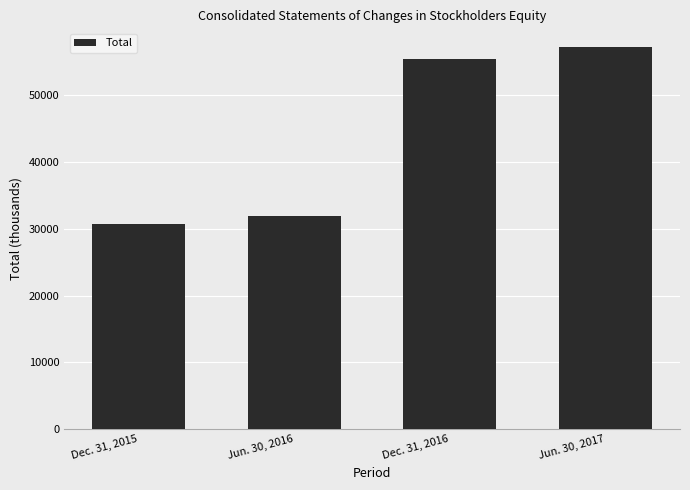

Where is the data nearest to the value 43893?

Dec. 31, 2016